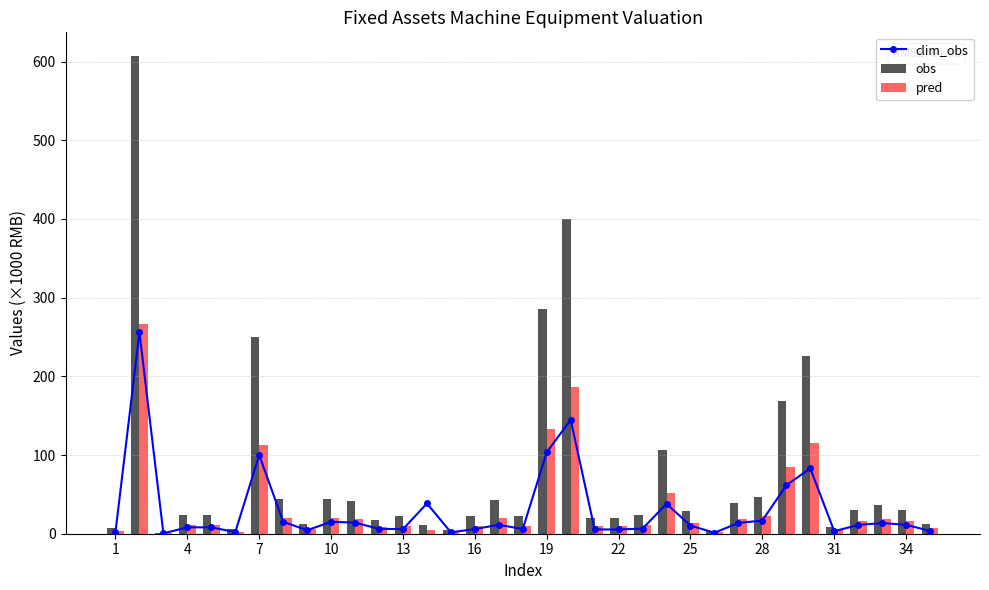

What is the highest value of the obs series?

606.8